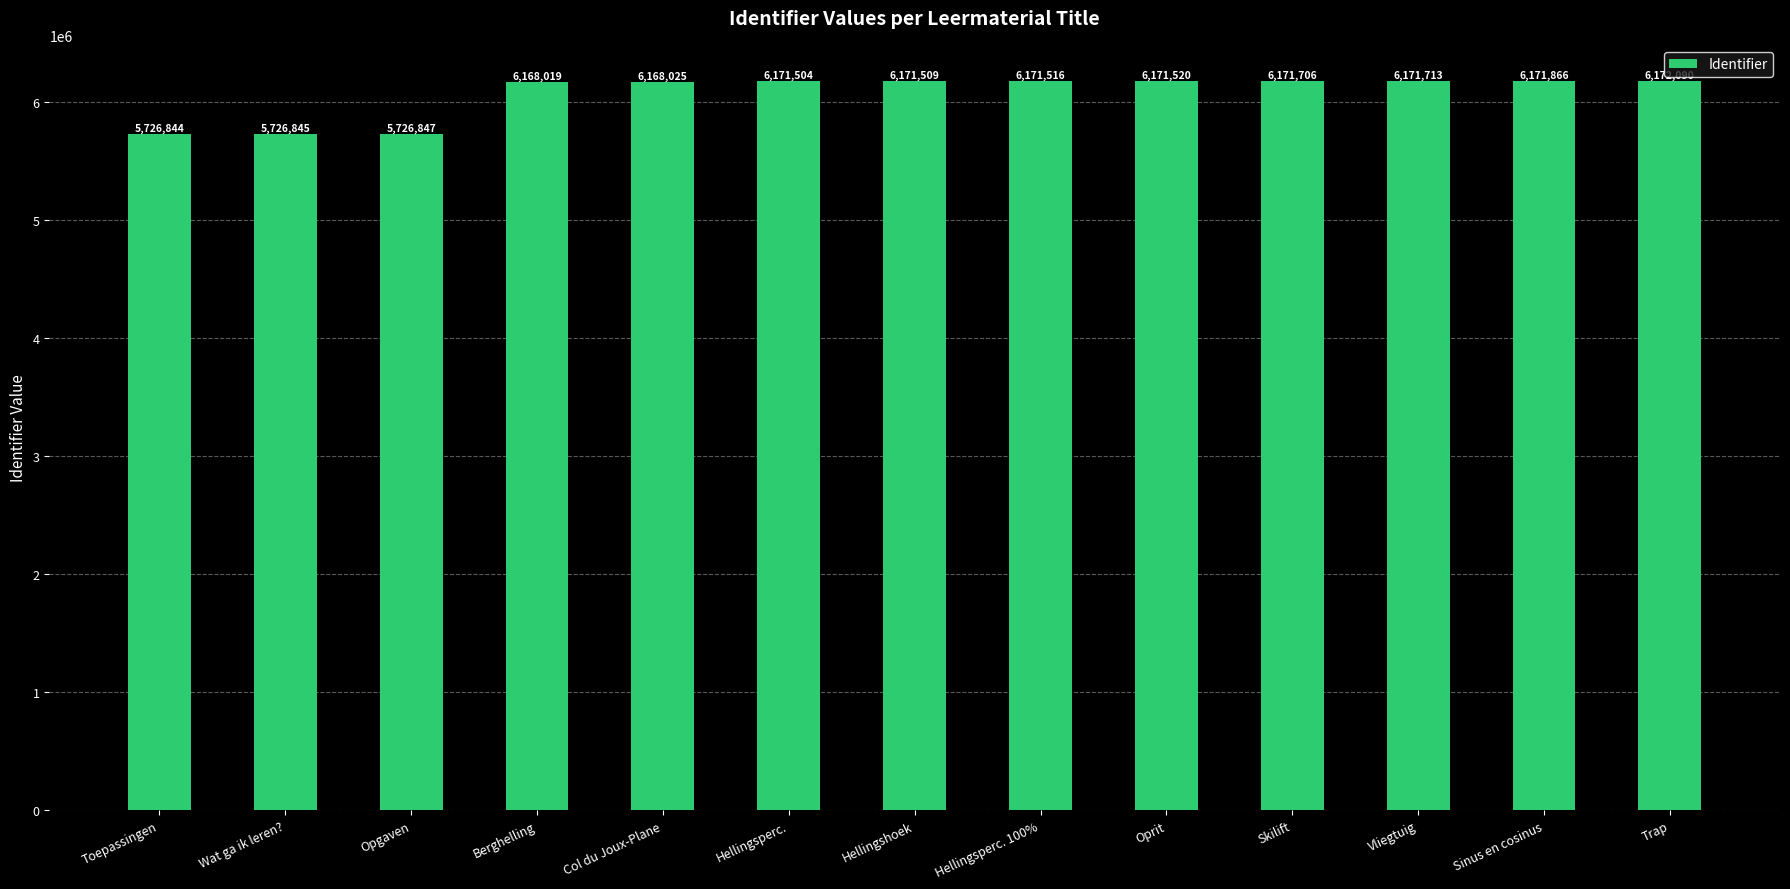

Which has a higher value, Skilift or Vliegtuig?

Vliegtuig